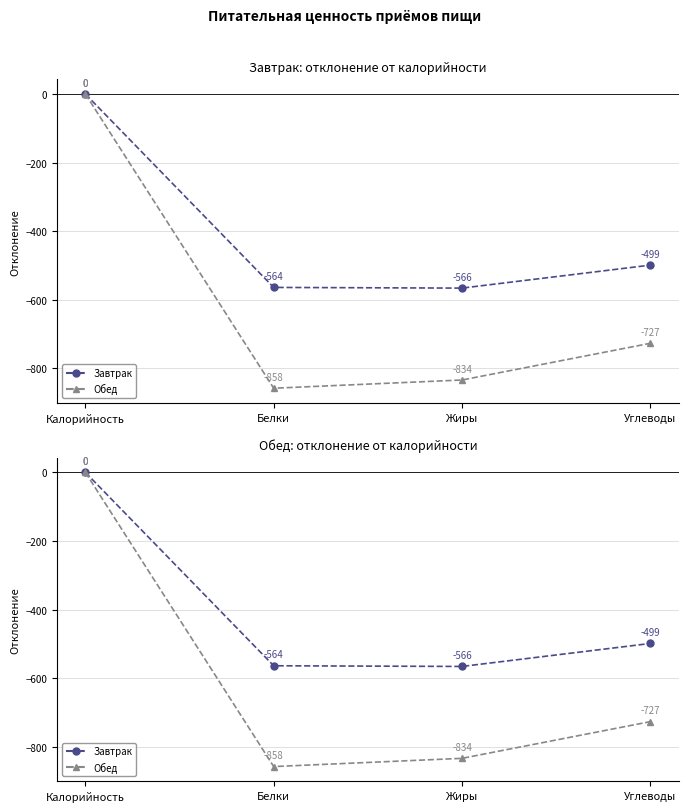

At Калорийность, list the series in order from smallest to largest.

Завтрак, Обед